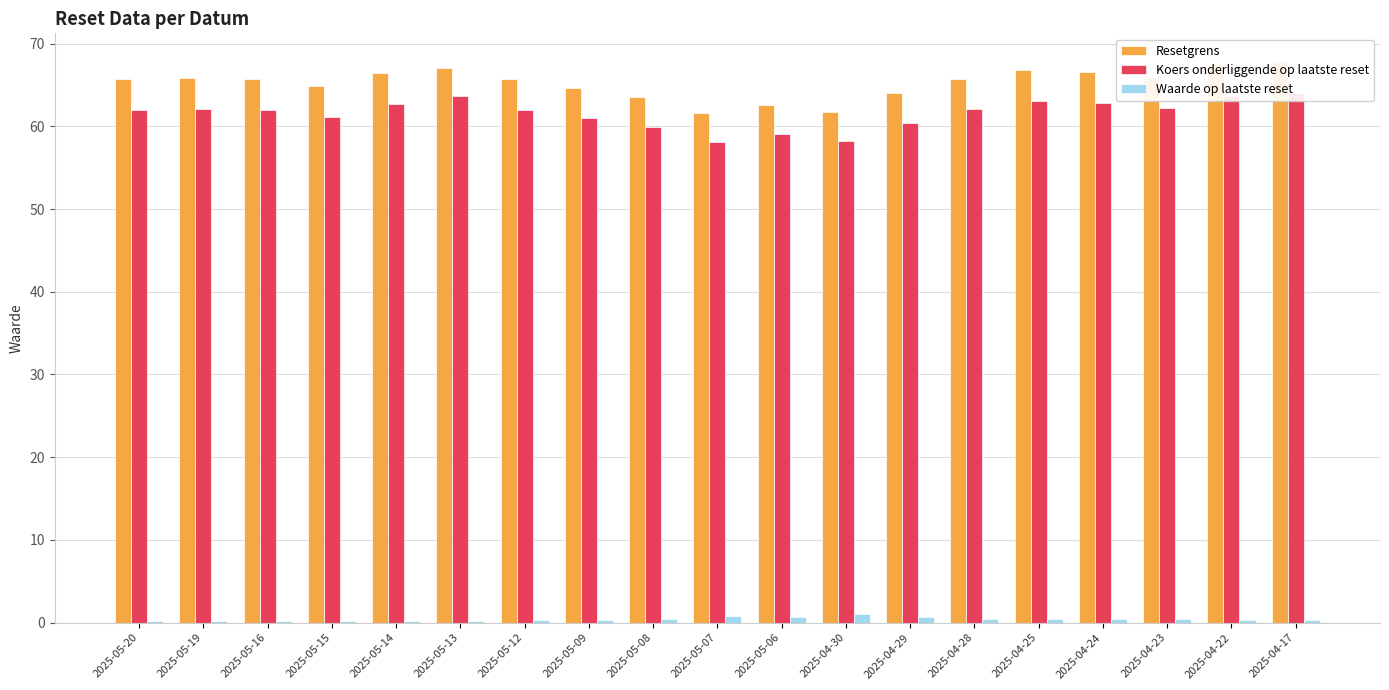

At 2025-04-28, list the series in order from smallest to largest.

Waarde op laatste reset, Koers onderliggende op laatste reset, Resetgrens